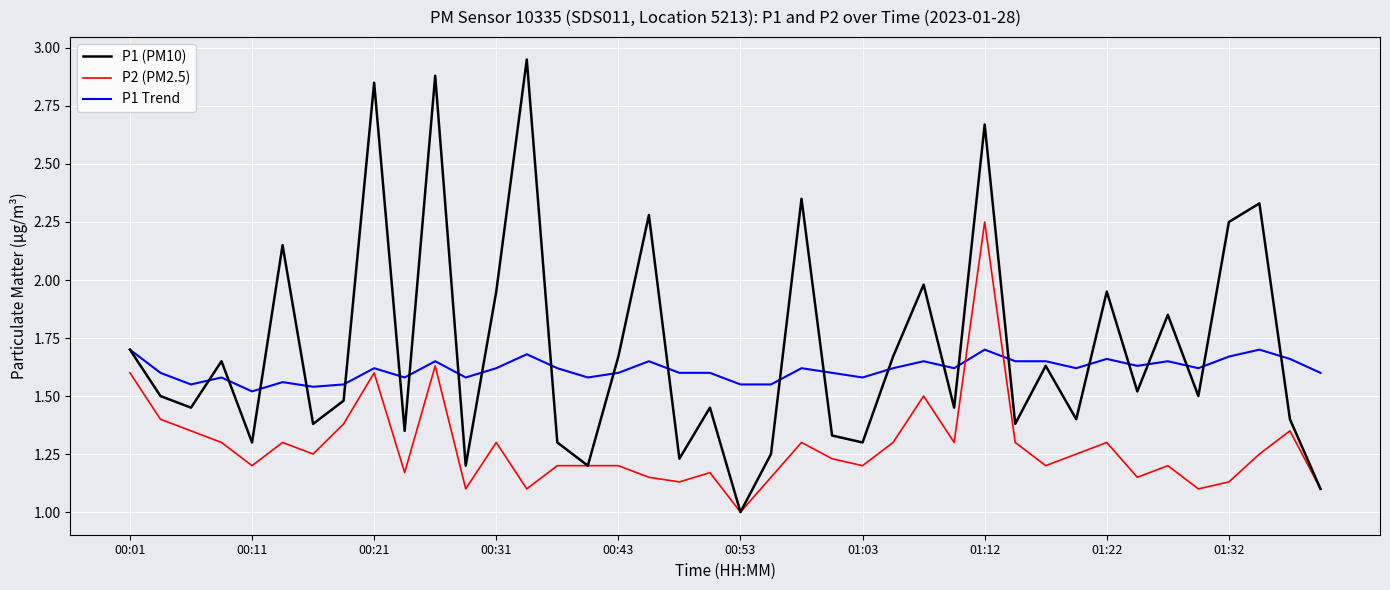

Which series has the largest total across all categories?

P1 (PM10)